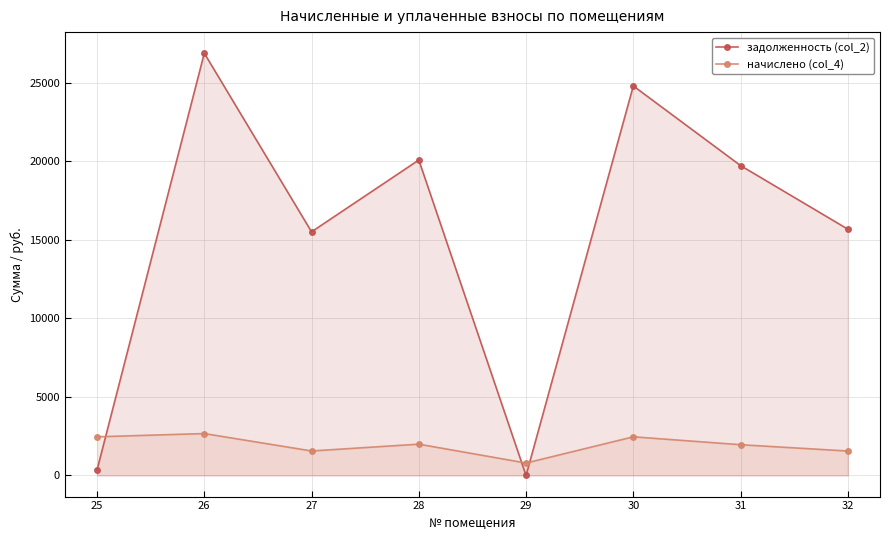

List the series in order of their overall mean, lowest first.

начислено (col_4), задолженность (col_2)